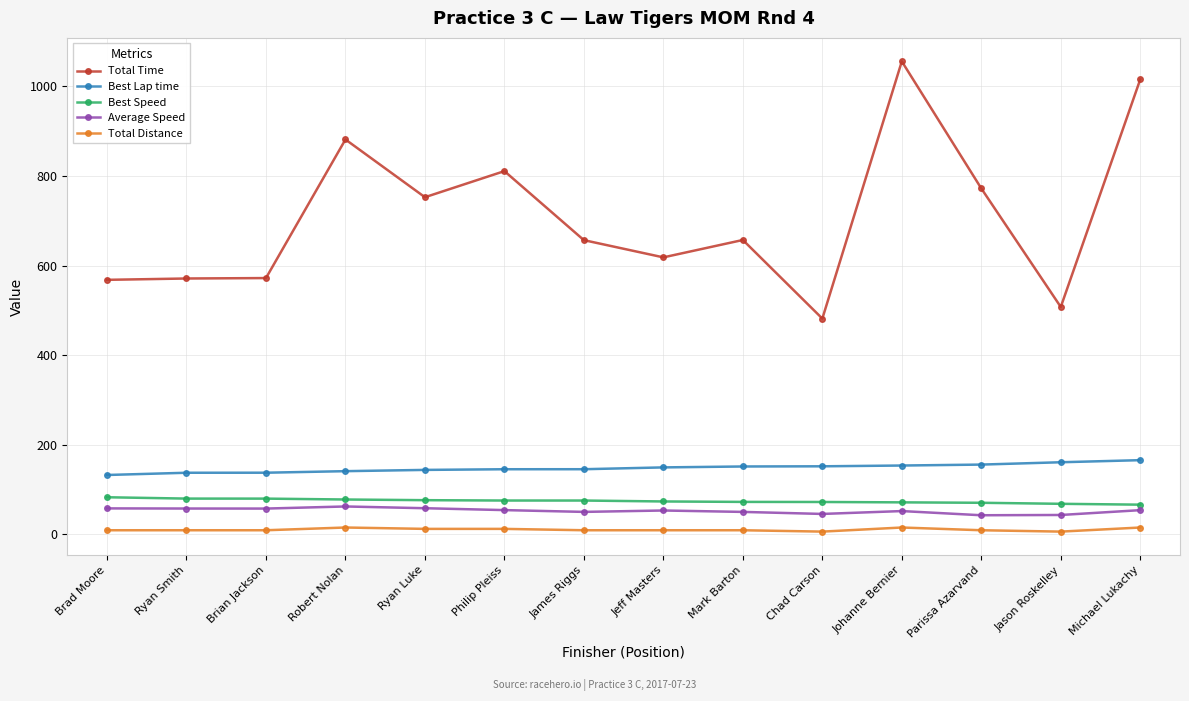

Between Robert Nolan and Jason Roskelley, which series saw the biggest shift?

Total Time